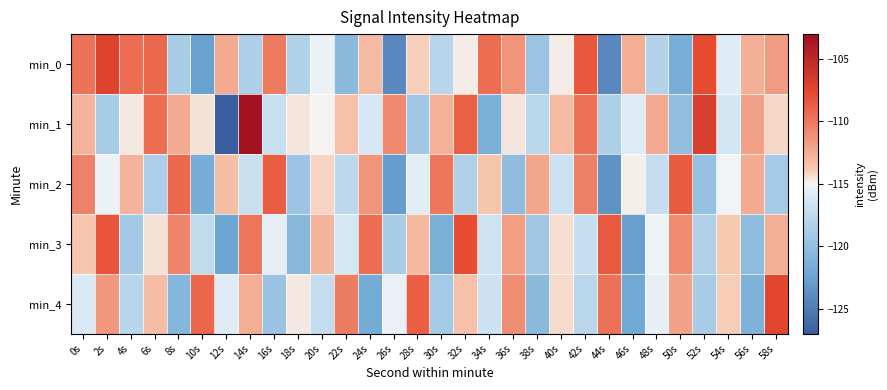

What is the spread (max minus min) of values at 22s?

10.2